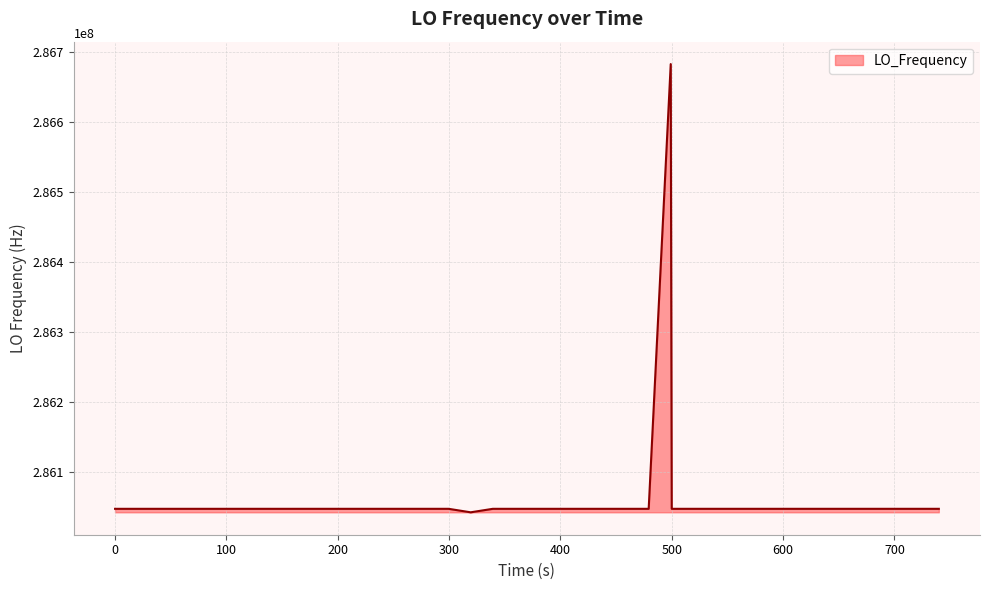

What is the difference between the maximum and minimum values?

640700.4